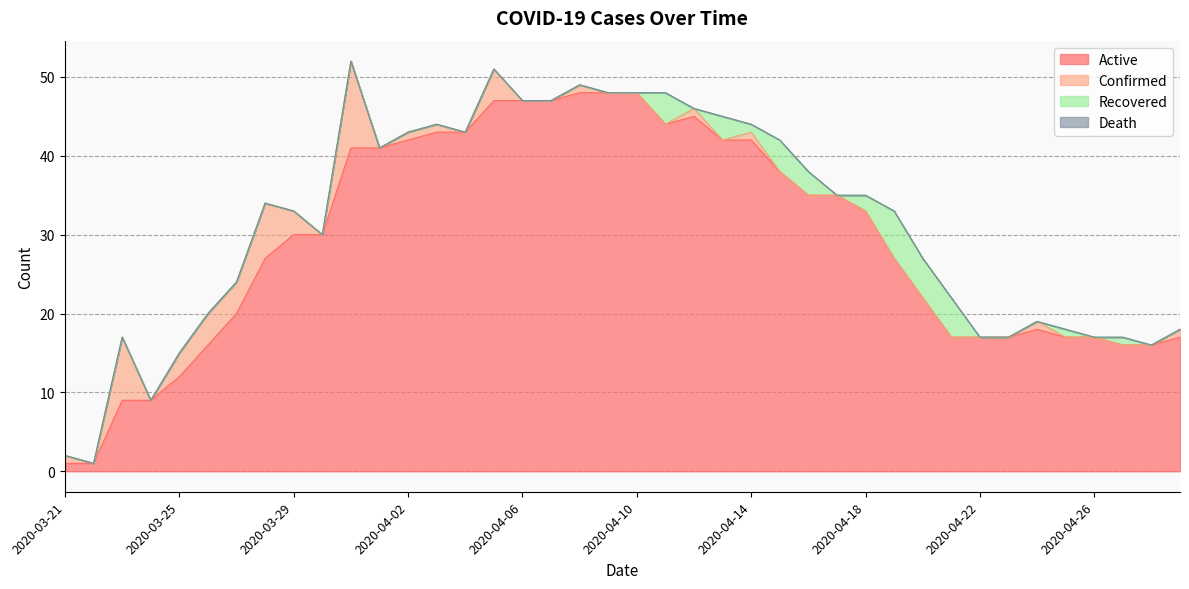

What is the sum of the Recovered values at 2020-03-31 and 2020-04-15?

4